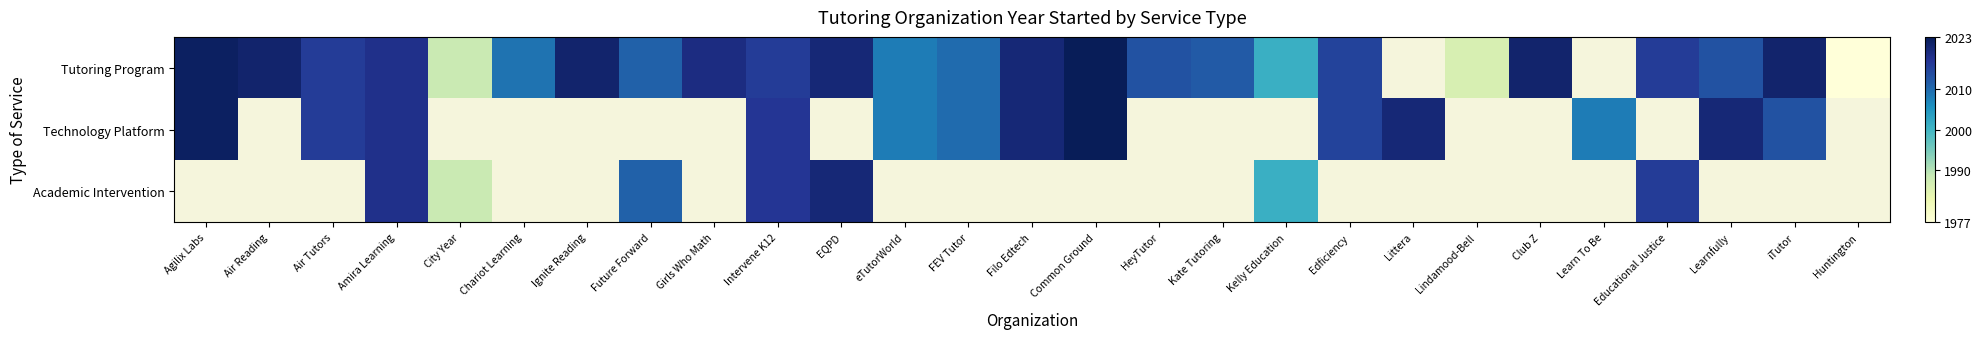

Which category has the highest value across all series?

Common Ground